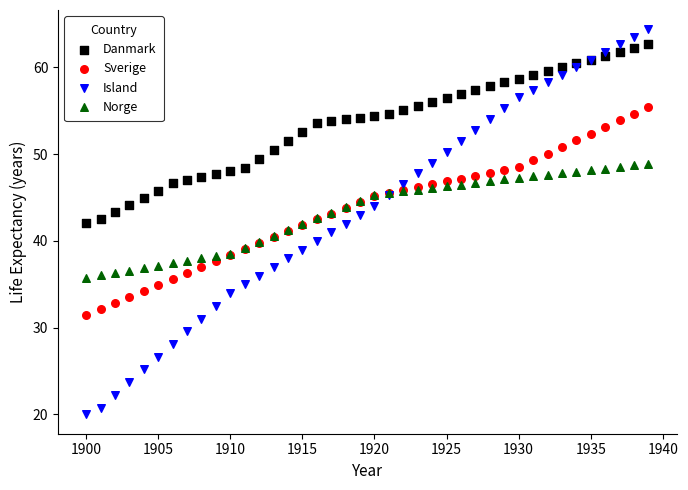

What are all the series names shown in the legend?

Danmark, Sverige, Island, Norge